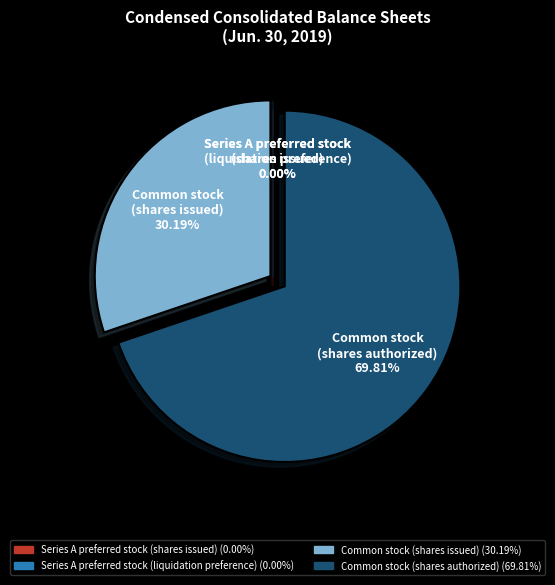

Which category has the biggest portion of the pie?

Common stock (shares authorized)